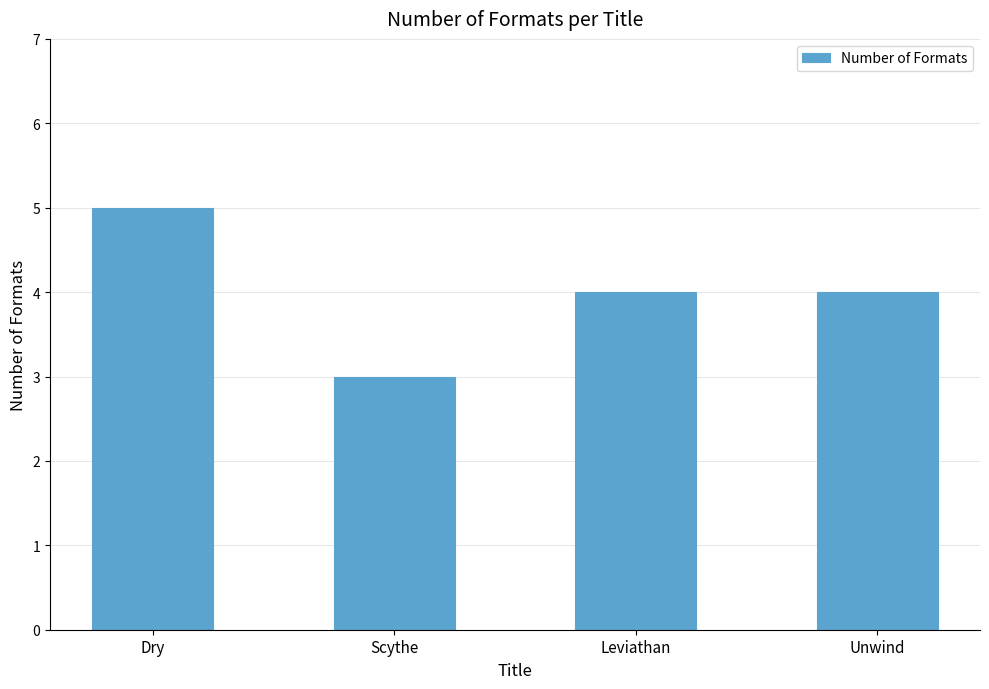

What is the value of the 1st bar from the left?

5